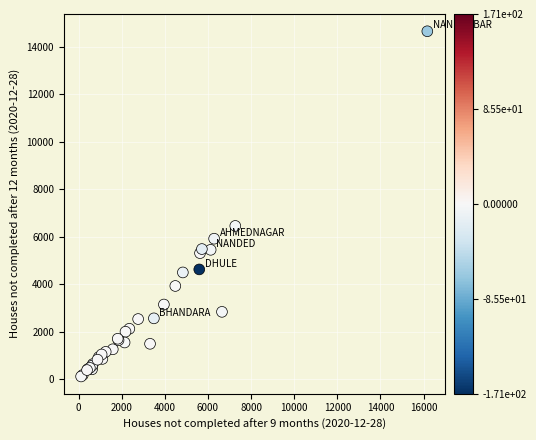

What Y value in the scatter plot is closest to 7380?

6451